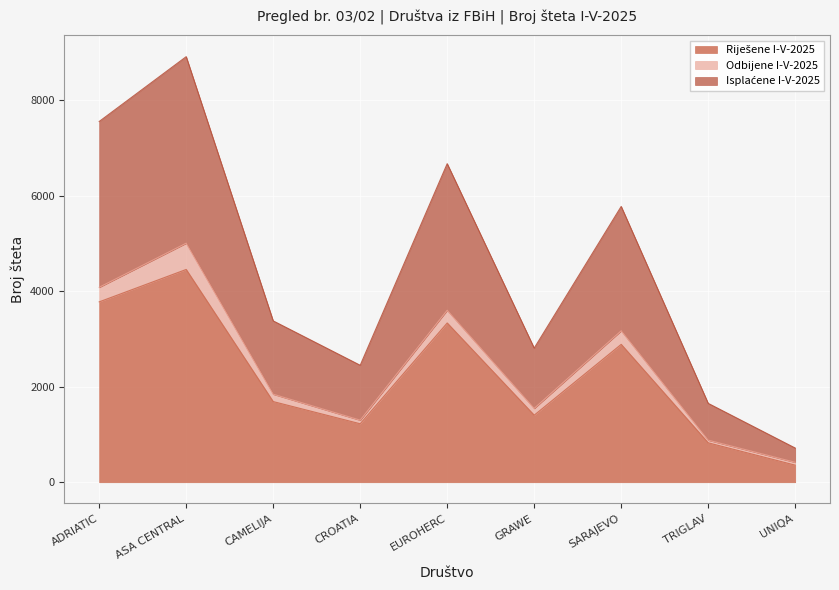

What is the value of the Isplaćene I-V-2025 point at the 1st from the left?

7558